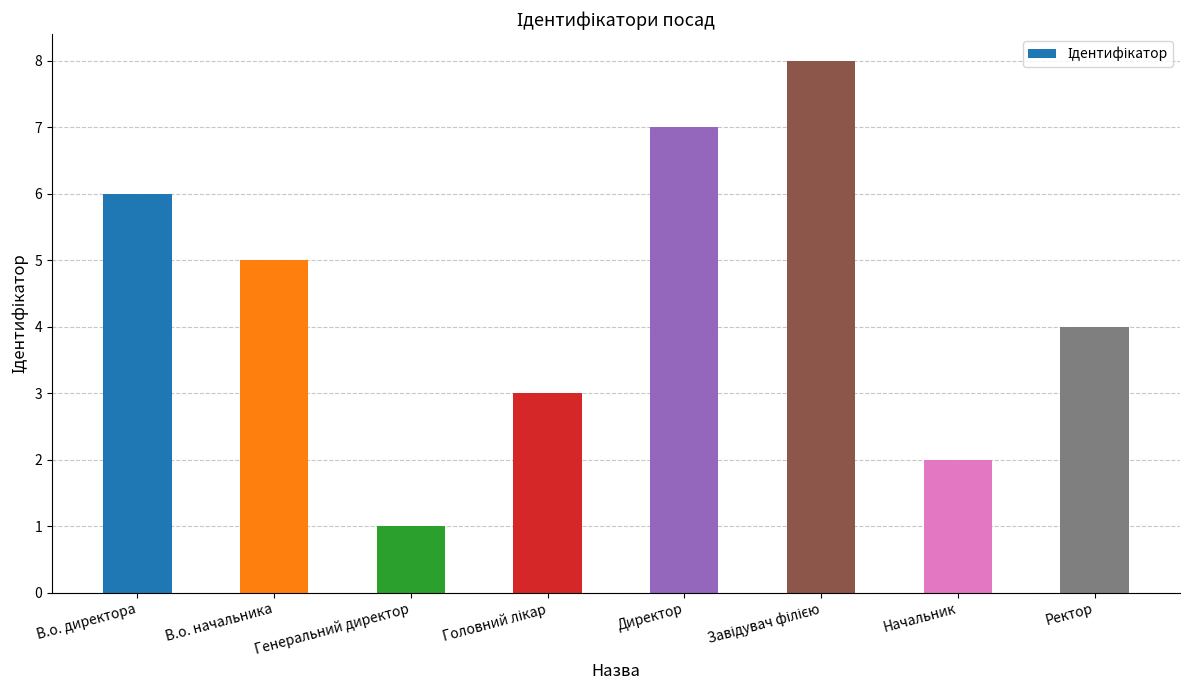

What is the label of the 4th bar from the right?

Директор